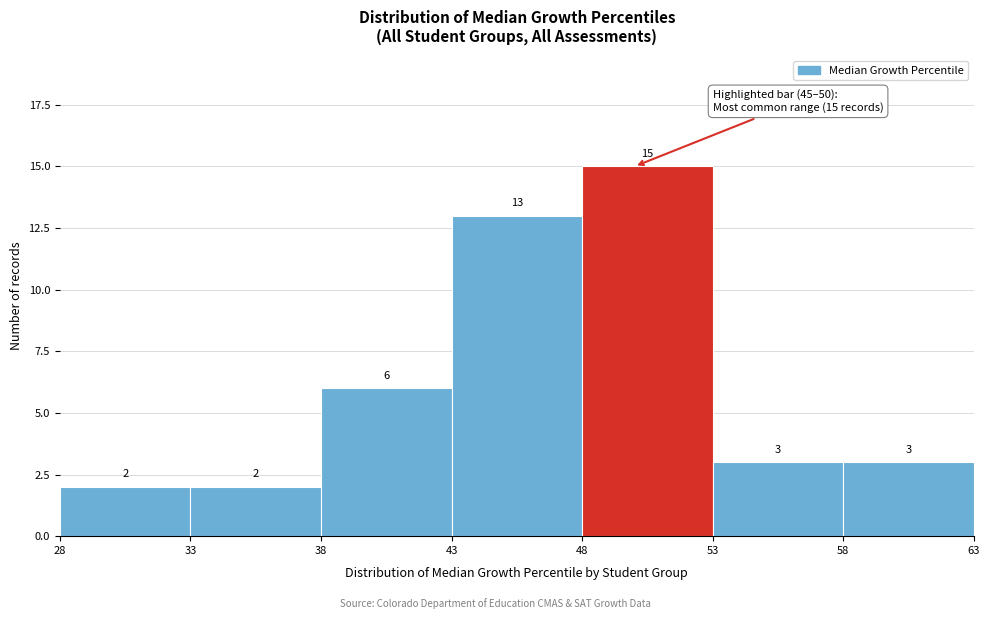

Reading left to right, transcribe this chart: for each bar, give the range it covers on the x-axis and its height.

28 to 33: 2
33 to 38: 2
38 to 43: 6
43 to 48: 13
48 to 53: 15
53 to 58: 3
58 to 63: 3